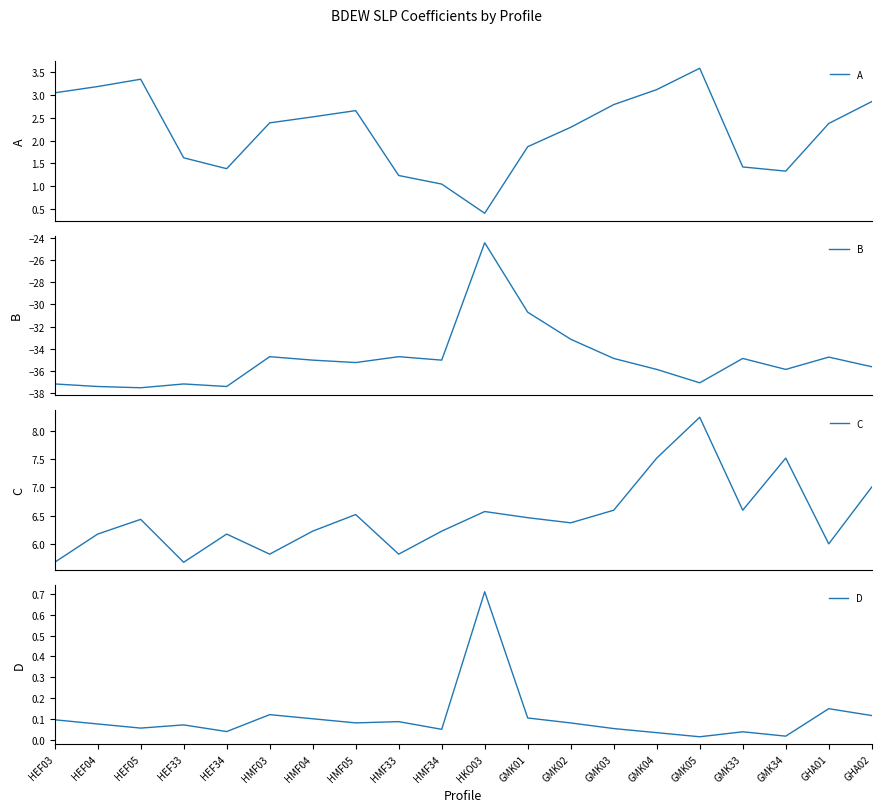

What is the label of the 19th point from the left?

GHA01